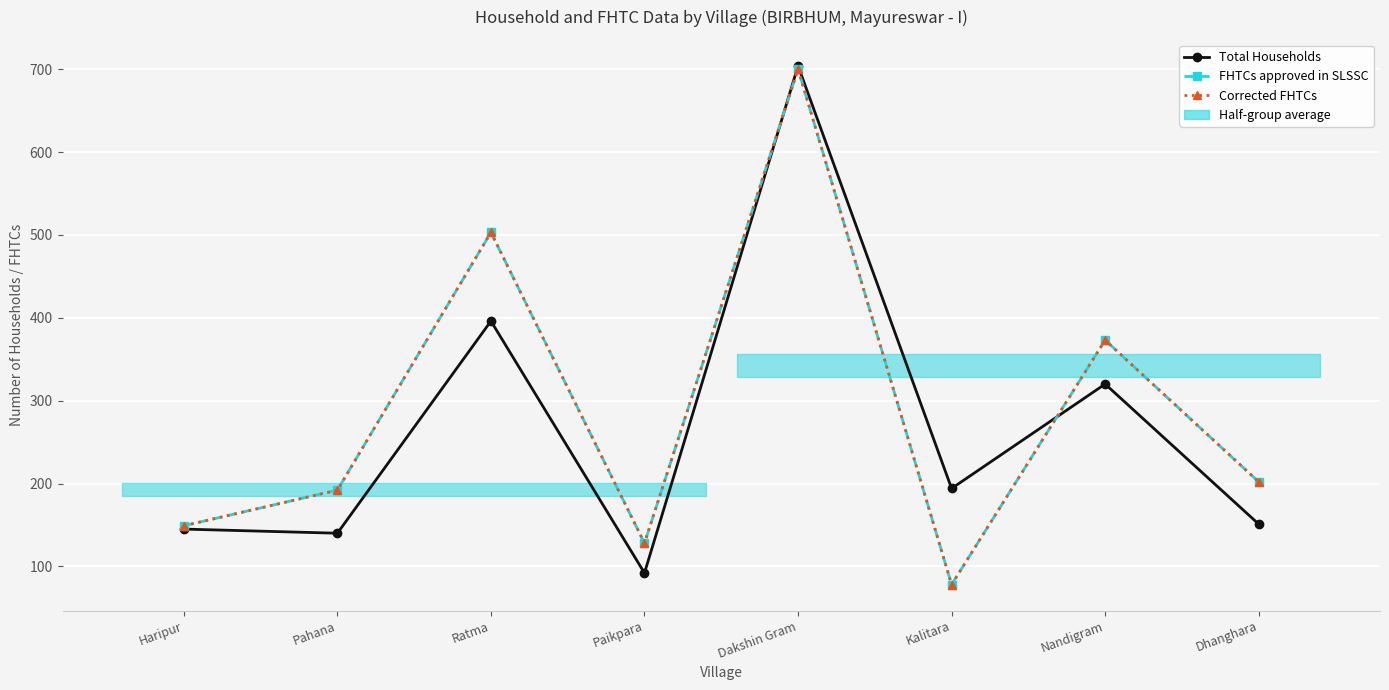

Rank the series at Dhanghara from lowest to highest value.

Total Households, FHTCs approved in SLSSC, Corrected FHTCs